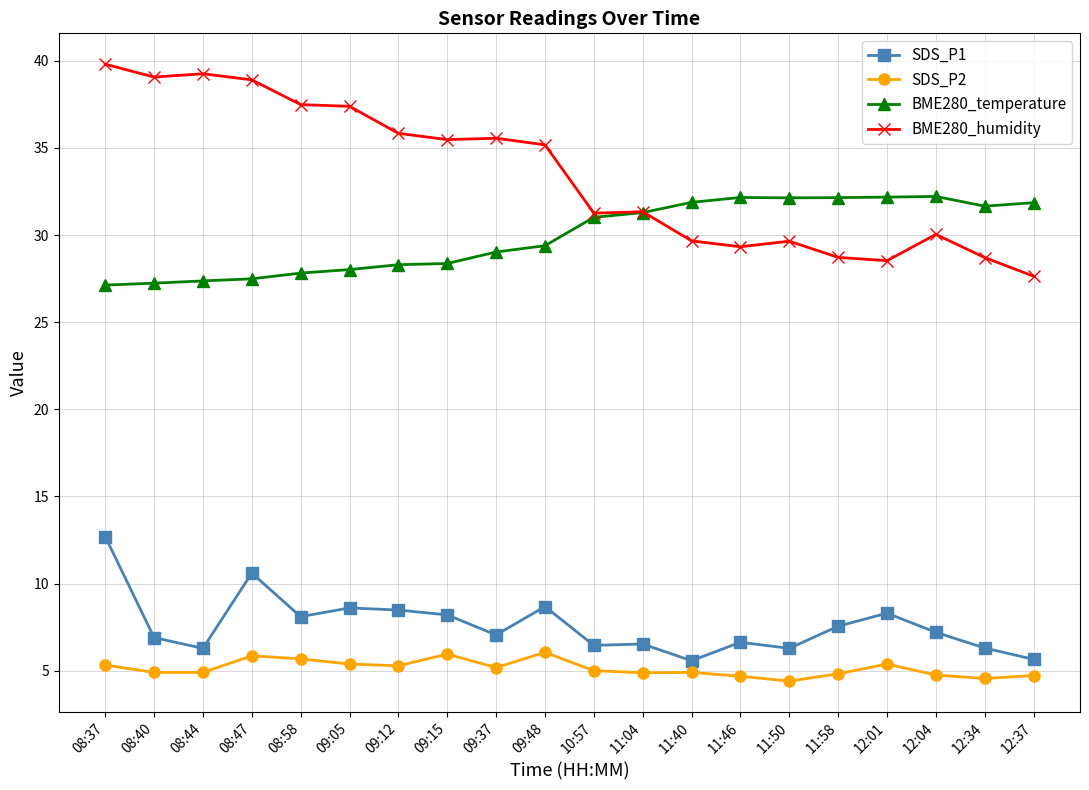

The value of BME280_temperature at 08:40 is 43.1. True or false?

False